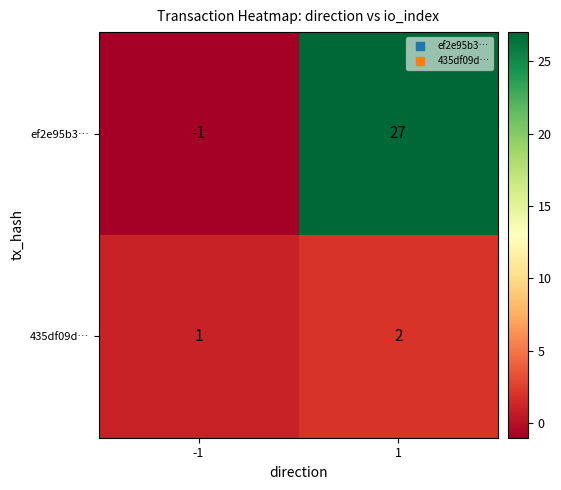

Reading left to right, transcribe all the data shown in this chart.

ef2e95b3…: -1=-1	1=27
435df09d…: -1=1	1=2